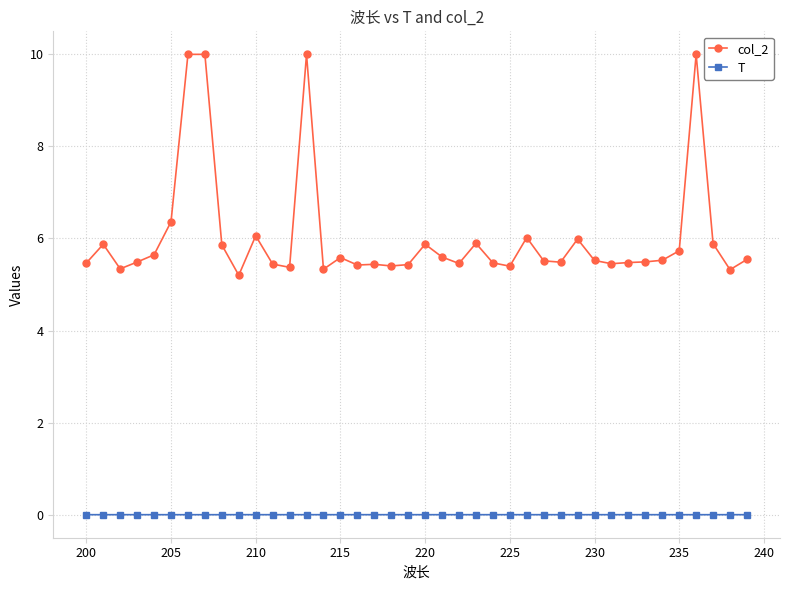

True or false: col_2 and T intersect in this chart.

False